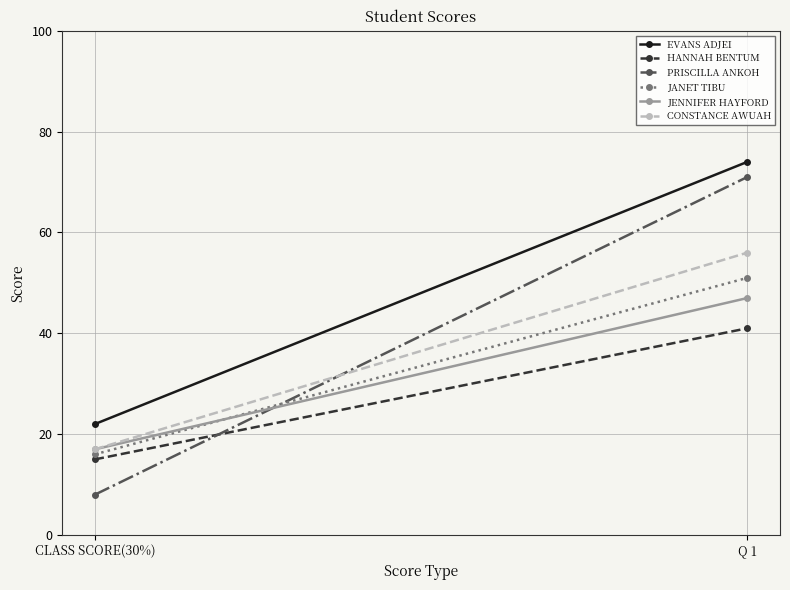

What is the difference between the JANET TIBU values at CLASS SCORE(30%) and Q 1?

35